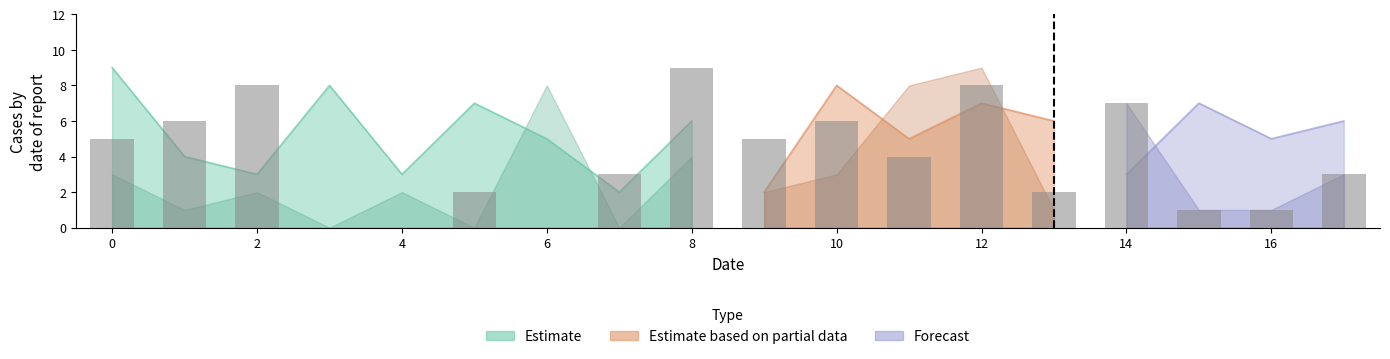

The chart shows a value of 1 at 15. True or false?

False